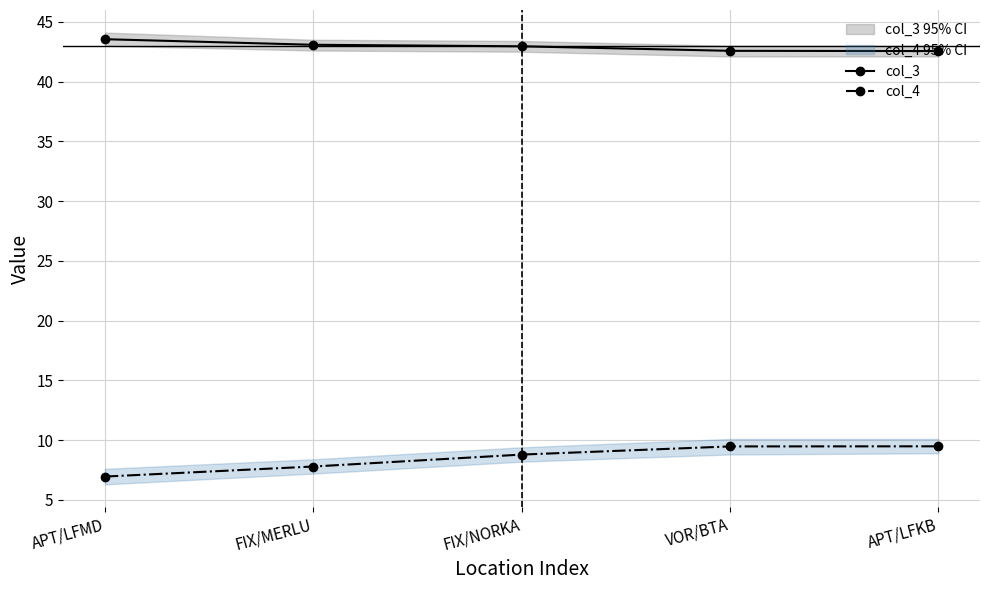

What is the difference between the second highest and second lowest values in the col_4 series?

1.7